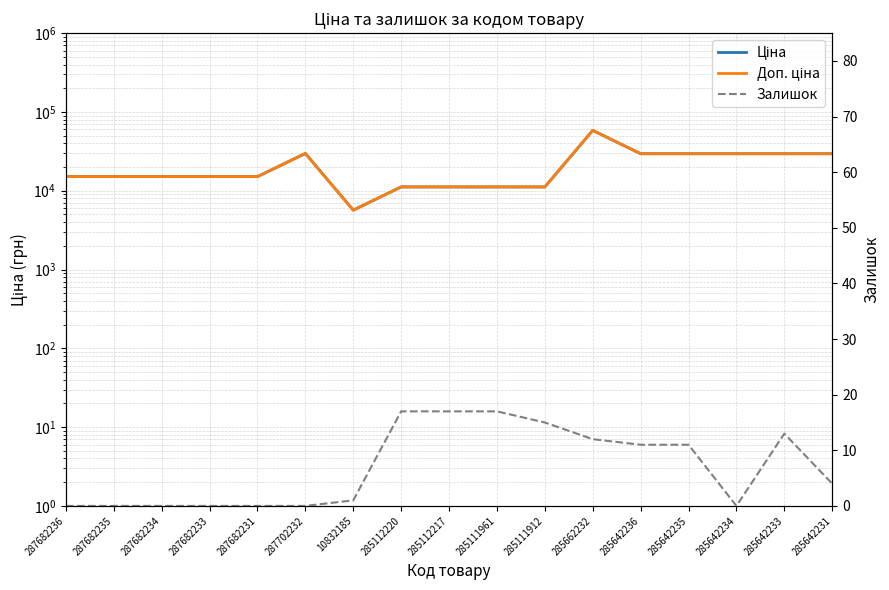

What is the difference between the maximum and second lowest values in the Залишок series?

17.0